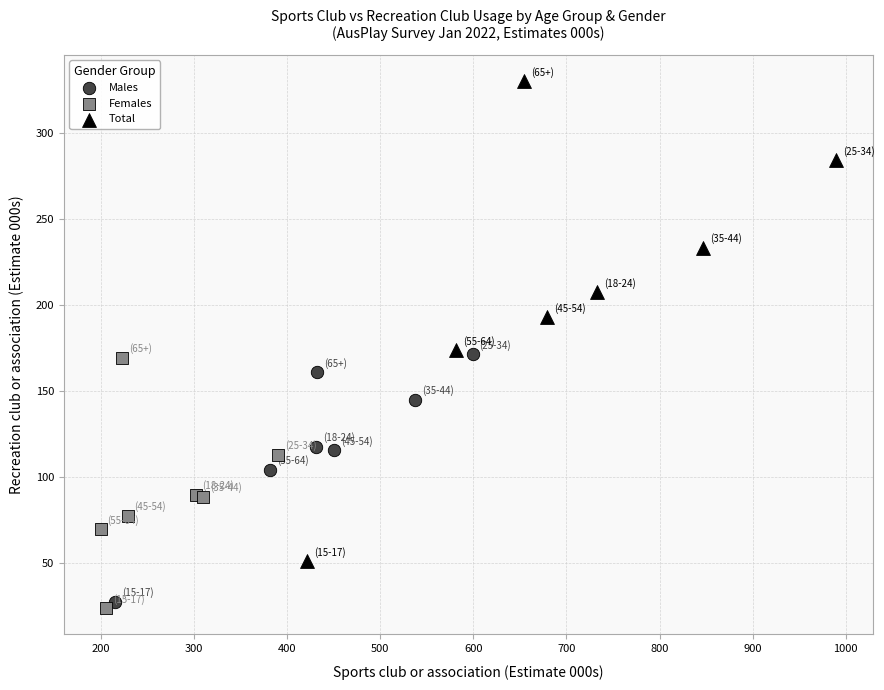

Which series has the widest spread of Y values?

Total